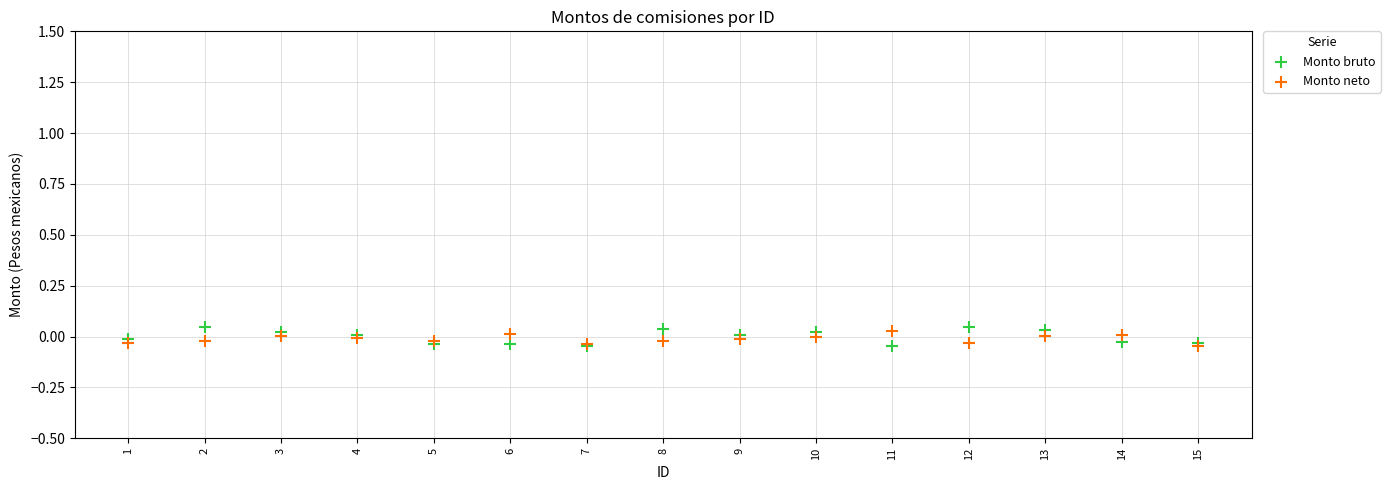

Which series has the largest Y range (max minus min)?

Monto bruto